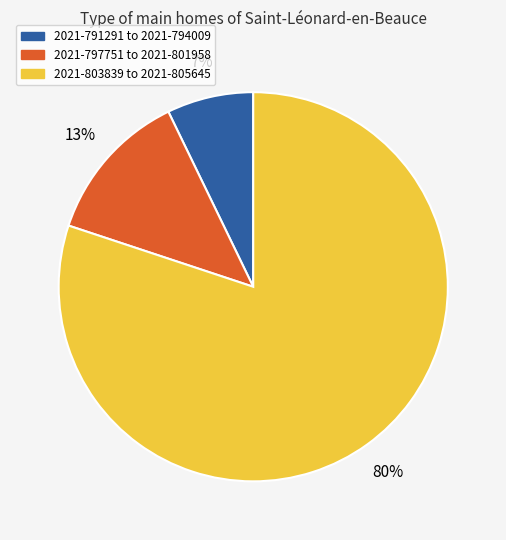

To the nearest percent, what is the average slice percentage?

33%